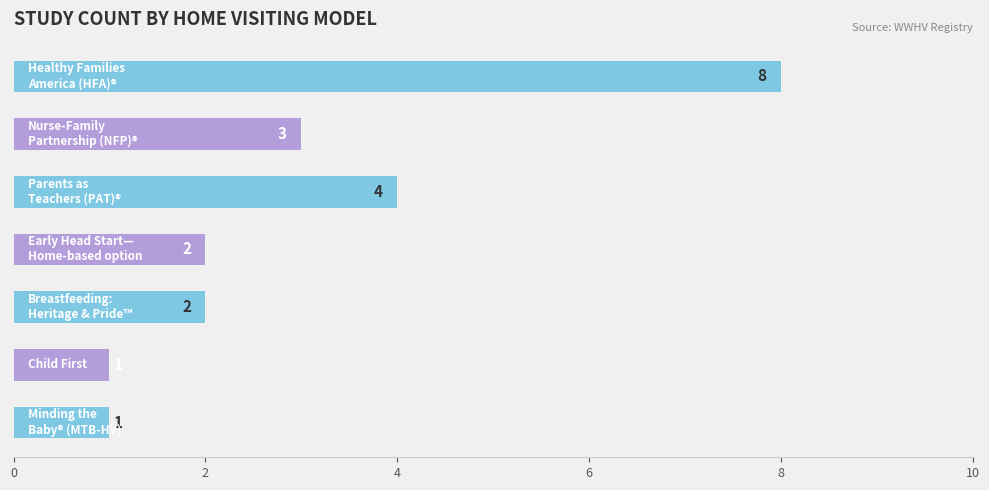

Count the values in the range 1 to 4.

6